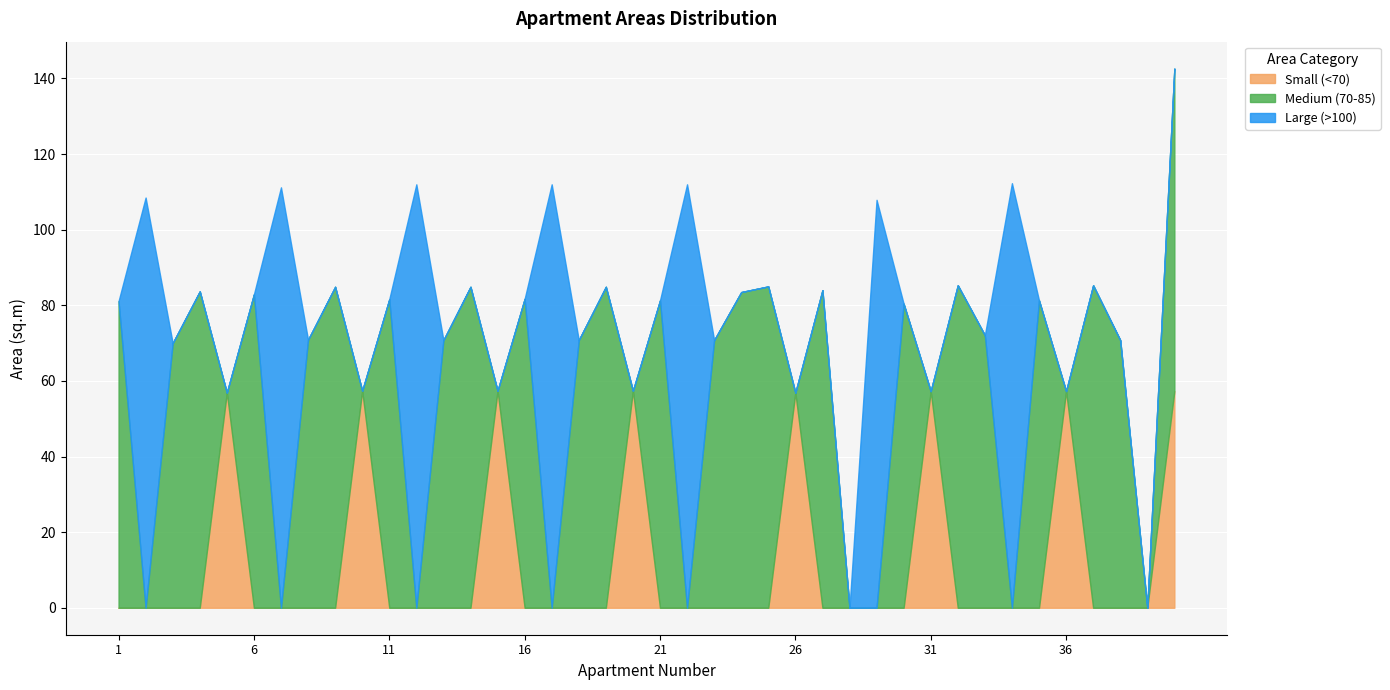

Reading left to right, transcribe all the data shown in this chart.

Small (<70): 1=0.0	2=0.0	3=0.0	4=0.0	5=56.9	6=0.0	7=0.0	8=0.0	9=0.0	10=57.4	11=0.0	12=0.0	13=0.0	14=0.0	15=57.4	16=0.0	17=0.0	18=0.0	19=0.0	20=57.4	21=0.0	22=0.0	23=0.0	24=0.0	25=0.0	26=56.9	27=0.0	28=0.0	29=0.0	30=0.0	31=57.3	32=0.0	33=0.0	34=0.0	35=0.0	36=57.3	37=0.0	38=0.0	39=0.0	40=57.3
Medium (70-85): 1=81.1	2=0.0	3=70.0	4=83.7	5=0.0	6=82.9	7=0.0	8=70.9	9=84.9	10=0.0	11=81.6	12=0.0	13=70.8	14=84.9	15=0.0	16=81.7	17=0.0	18=70.8	19=84.9	20=0.0	21=81.3	22=0.0	23=70.8	24=83.5	25=85.0	26=0.0	27=84.0	28=0.0	29=0.0	30=80.4	31=0.0	32=85.3	33=72.1	34=0.0	35=81.3	36=0.0	37=85.3	38=70.8	39=0.0	40=85.3
Large (>100): 1=0.0	2=108.5	3=0.0	4=0.0	5=0.0	6=0.0	7=111.2	8=0.0	9=0.0	10=0.0	11=0.0	12=112.0	13=0.0	14=0.0	15=0.0	16=0.0	17=112.0	18=0.0	19=0.0	20=0.0	21=0.0	22=112.0	23=0.0	24=0.0	25=0.0	26=0.0	27=0.0	28=0.0	29=107.9	30=0.0	31=0.0	32=0.0	33=0.0	34=112.3	35=0.0	36=0.0	37=0.0	38=0.0	39=0.0	40=0.0